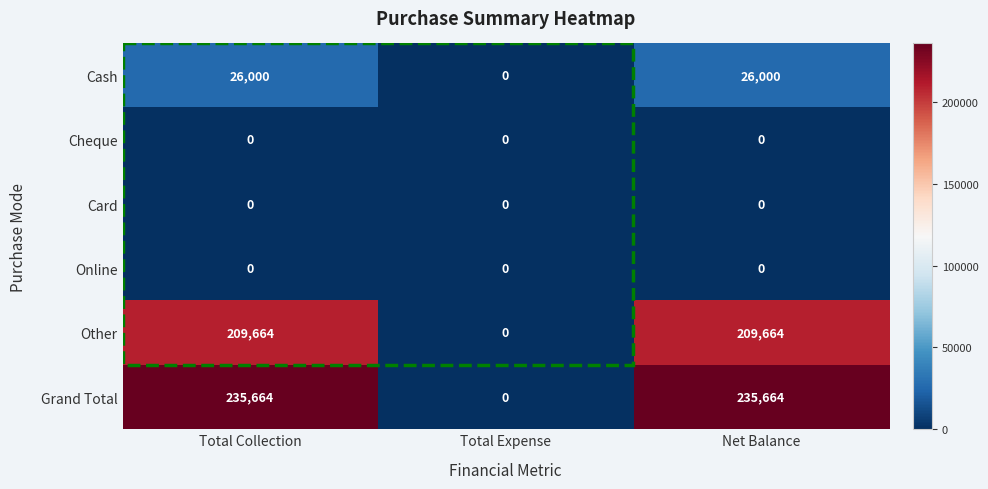

How many data points does each series have?

3